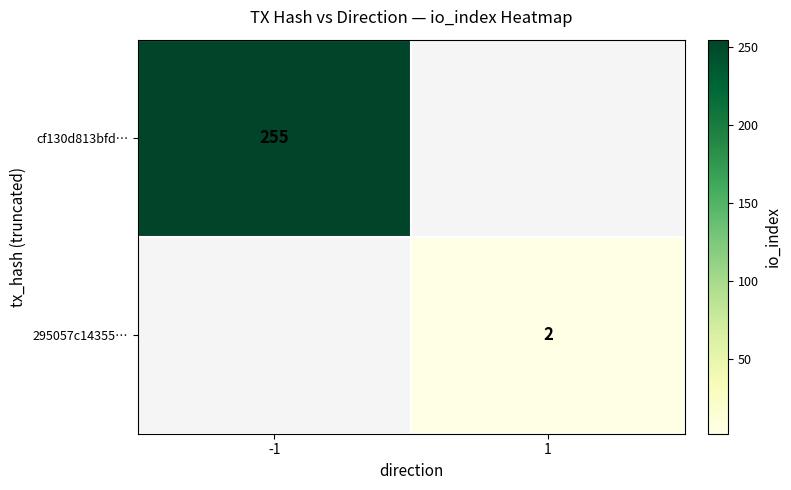

Is the value of cf130d813bfd… at -1 greater than the value of 295057c14355… at 1?

Yes